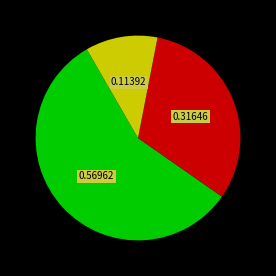

Is there any slice that represents more than half of the pie?

Yes